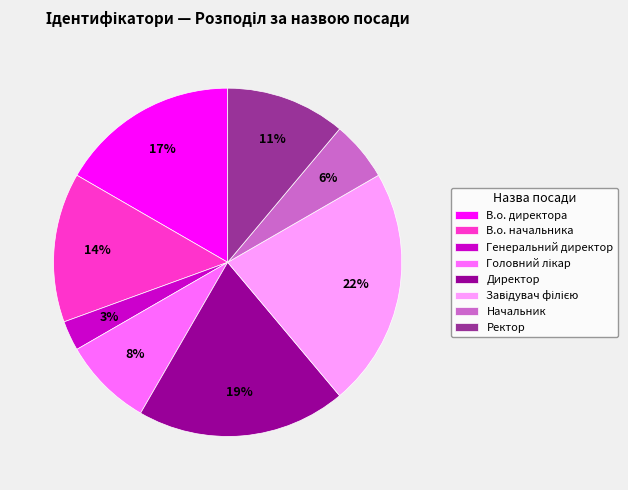

Count the number of slices in the pie.

8